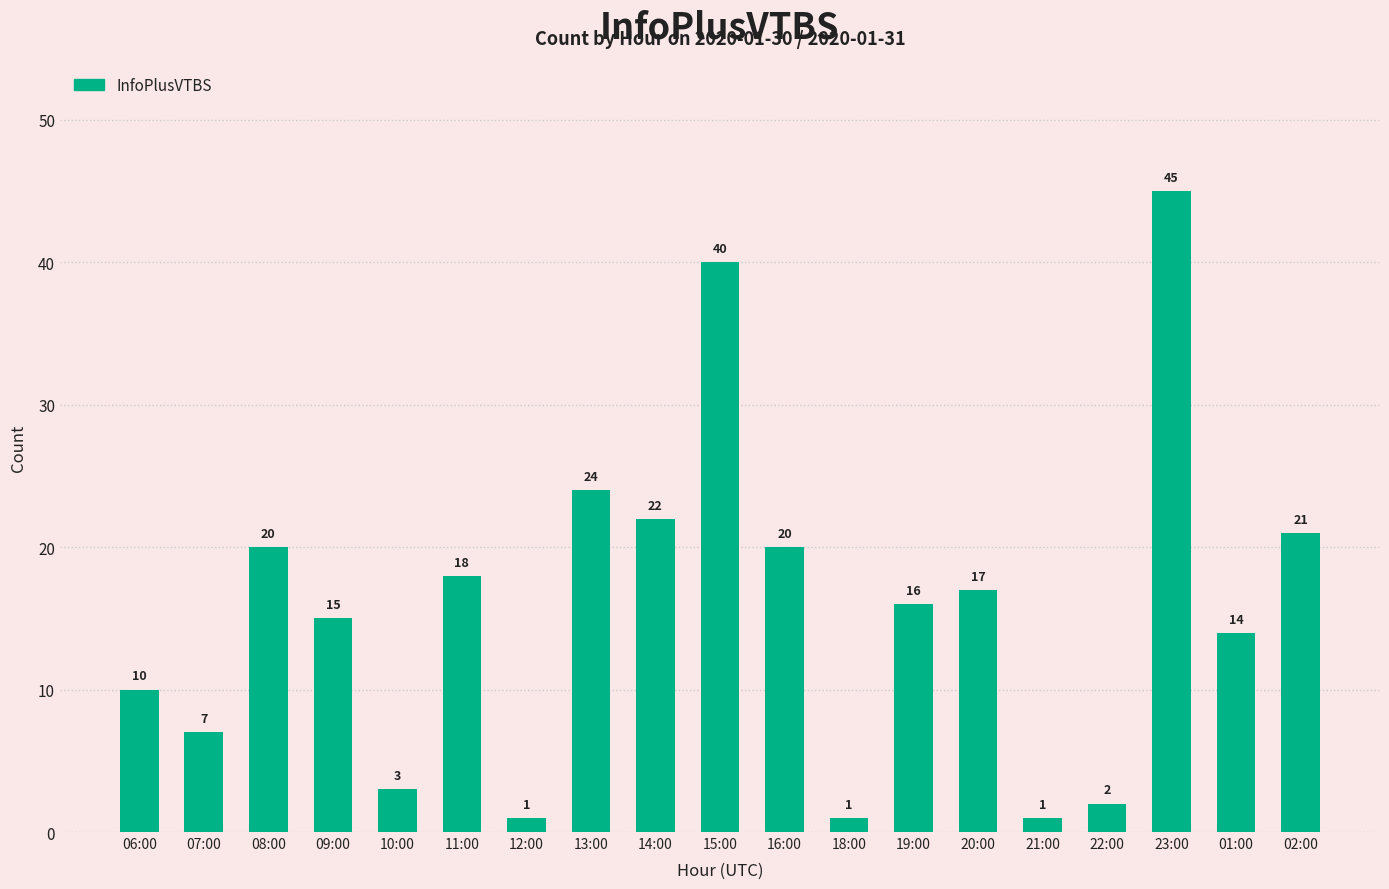

Which label corresponds to the largest value in the chart?

23:00